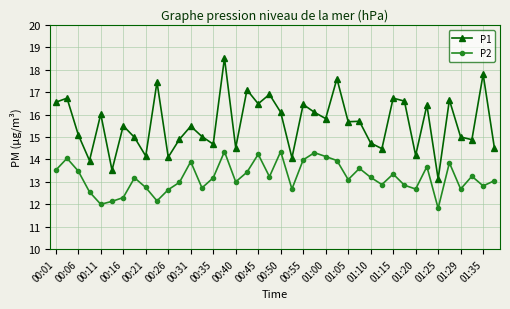

What are all the series names shown in the legend?

P1, P2